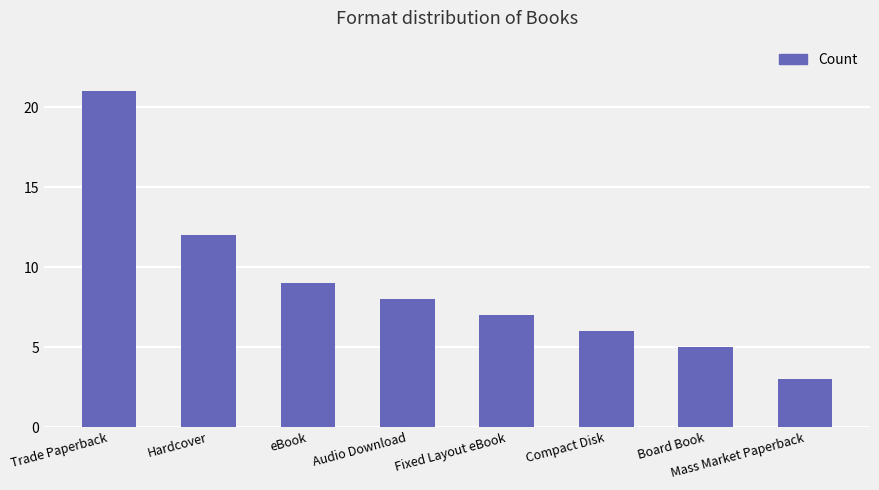

Reading left to right, list all the values displayed in this chart.

Trade Paperback=21	Hardcover=12	eBook=9	Audio Download=8	Fixed Layout eBook=7	Compact Disk=6	Board Book=5	Mass Market Paperback=3